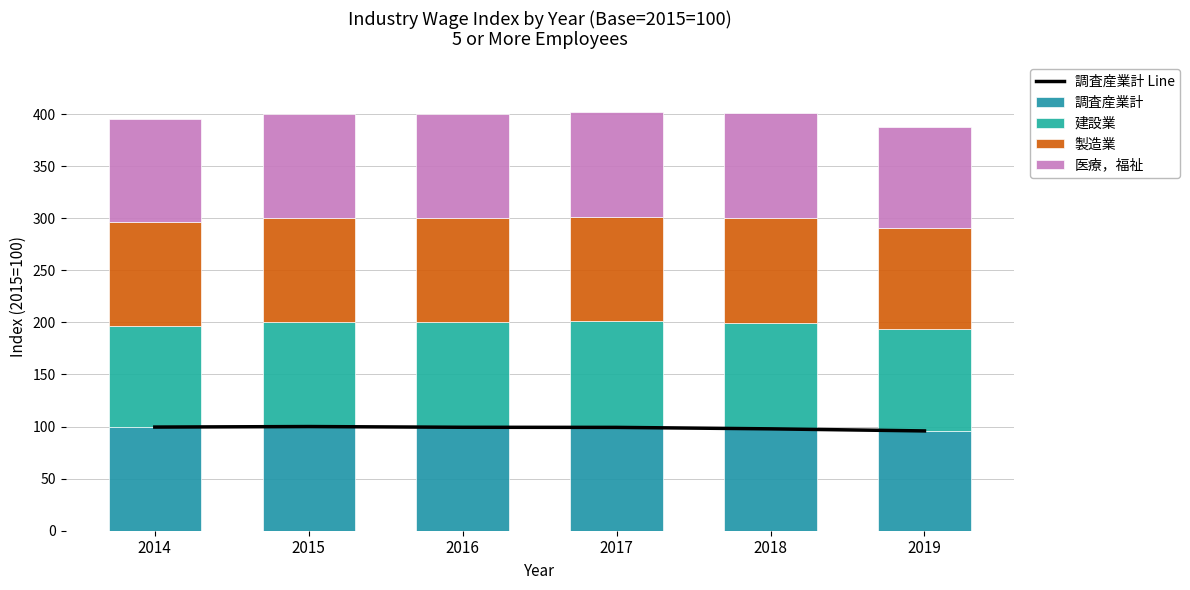

Reading left to right, transcribe all the data shown in this chart.

調査産業計 Line: 99.5	100.0	99.3	99.2	97.8	95.8
調査産業計: 99.5	100.0	99.3	99.2	97.8	95.8
建設業: 97.2	100.0	101.2	102.1	101.3	97.5
製造業: 100.0	100.0	99.4	100.0	100.7	97.7
医療，福祉: 98.7	100.0	100.6	100.3	101.4	96.2